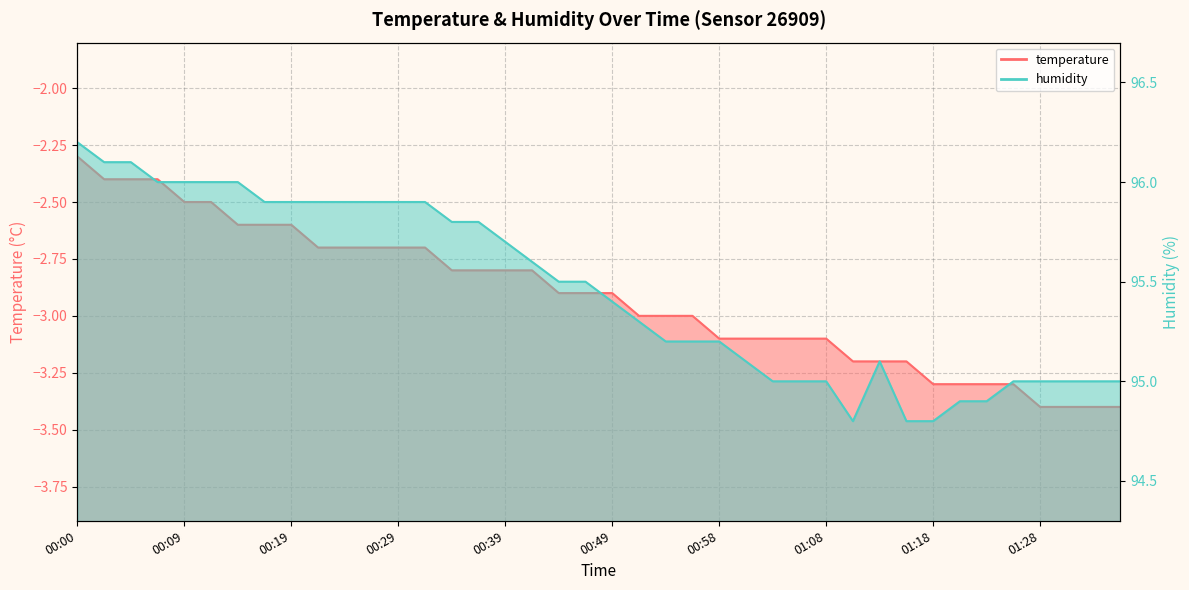

In humidity, how many points are higher than both neighbors (excluding endpoints)?

1